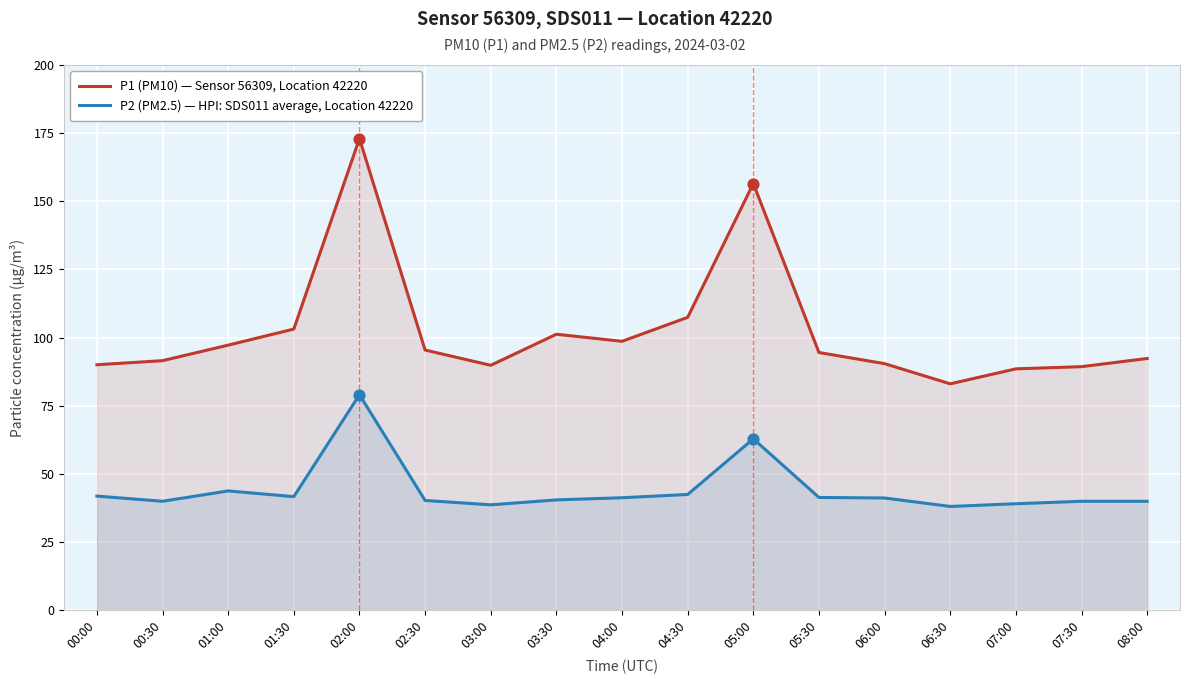

Which series has the largest total across all categories?

P1 (PM10) — Sensor 56309, Location 42220